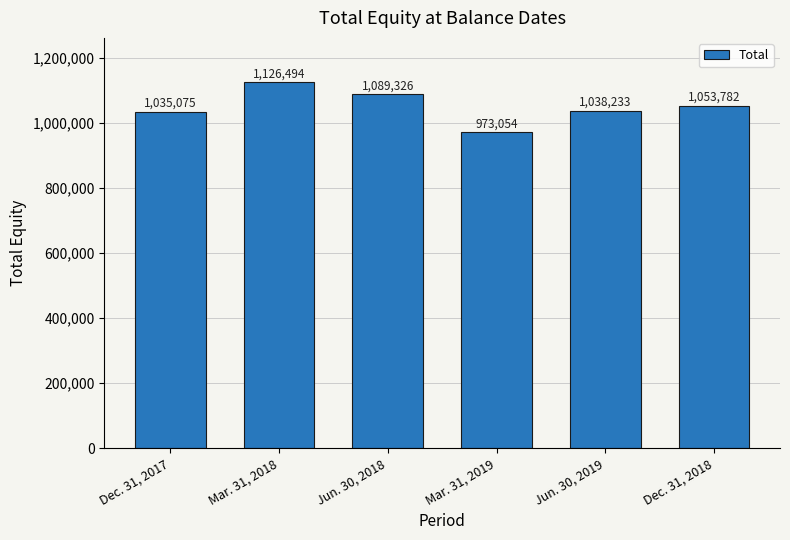

What is the maximum value shown in the chart?

1126494